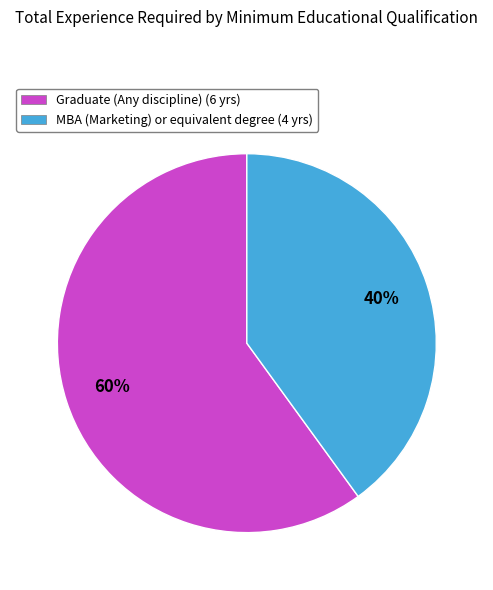

What is the ratio of the value at MBA (Marketing) or equivalent degree to the value at Graduate (Any discipline)?

0.7